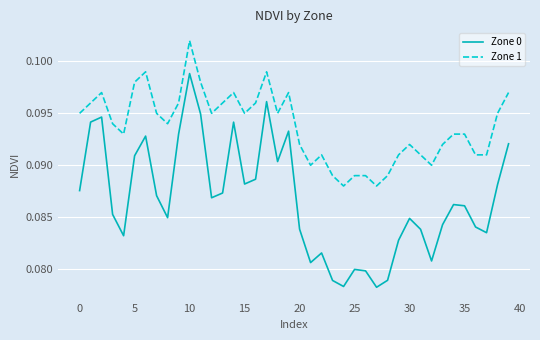

Rank the series by their average value, from lowest to highest.

Zone 0, Zone 1